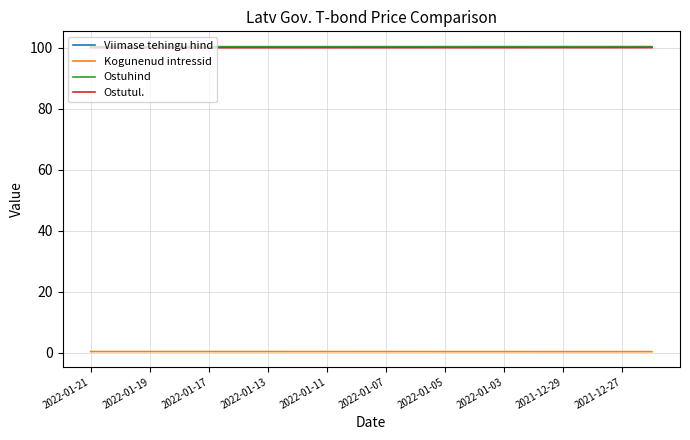

True or false: Ostutul. and Viimase tehingu hind cross at least once.

False